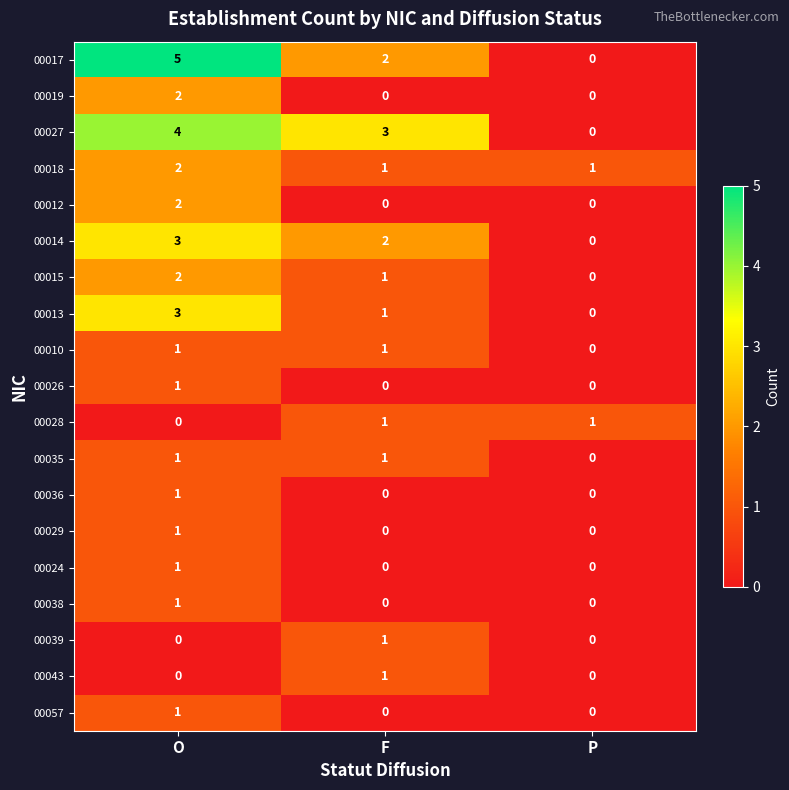

Is it true that 00019 equals 0 at F?

True